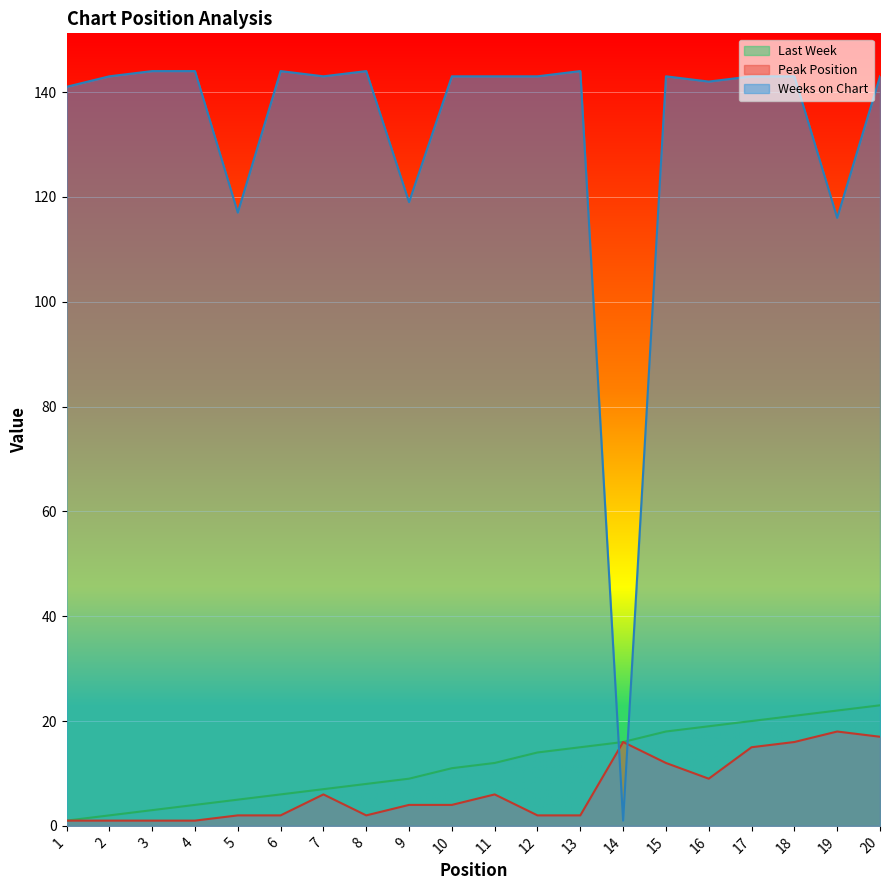

At 17, list the series in order from smallest to largest.

Peak Position, Last Week, Weeks on Chart